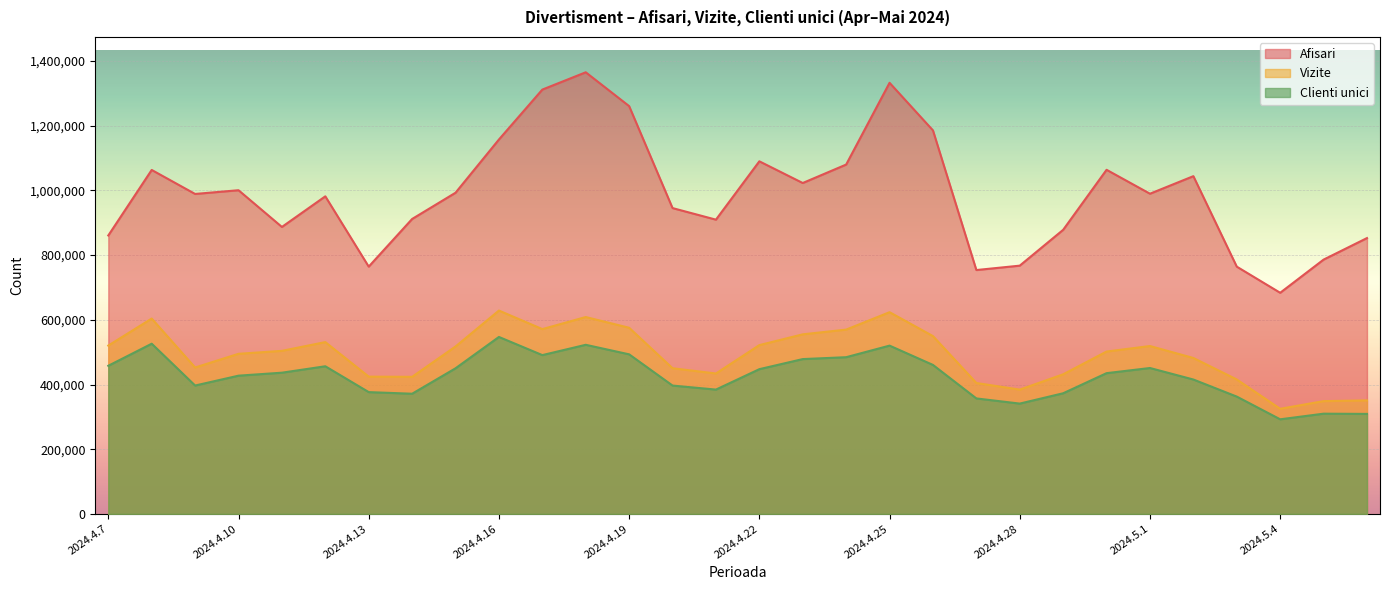

Which label corresponds to the smallest value in the chart?

2024.5.4